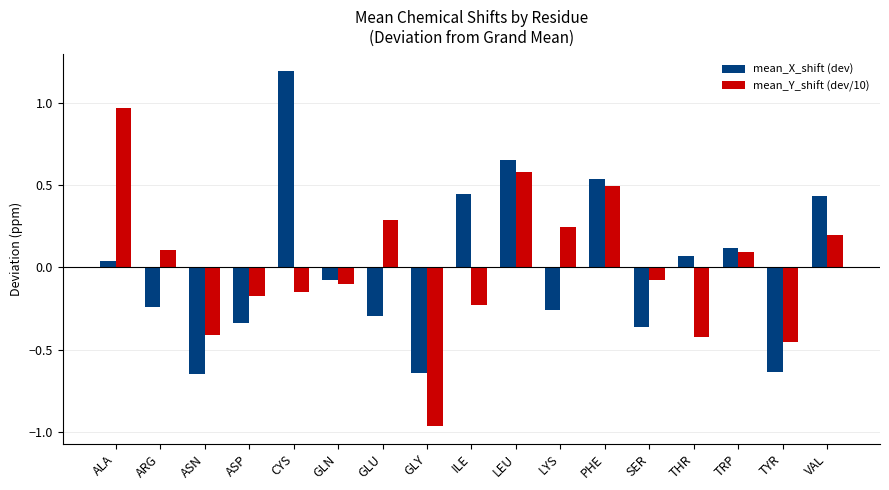

At which category is the sum across all series the highest?

LEU